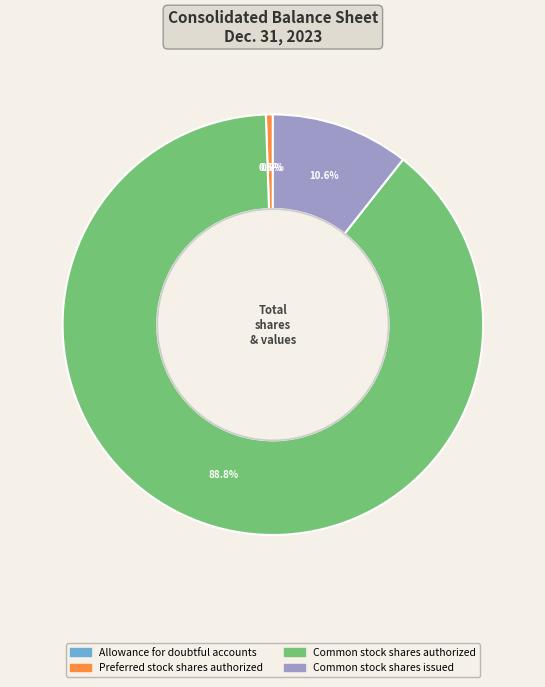

Which category accounts for the majority?

Common stock shares authorized